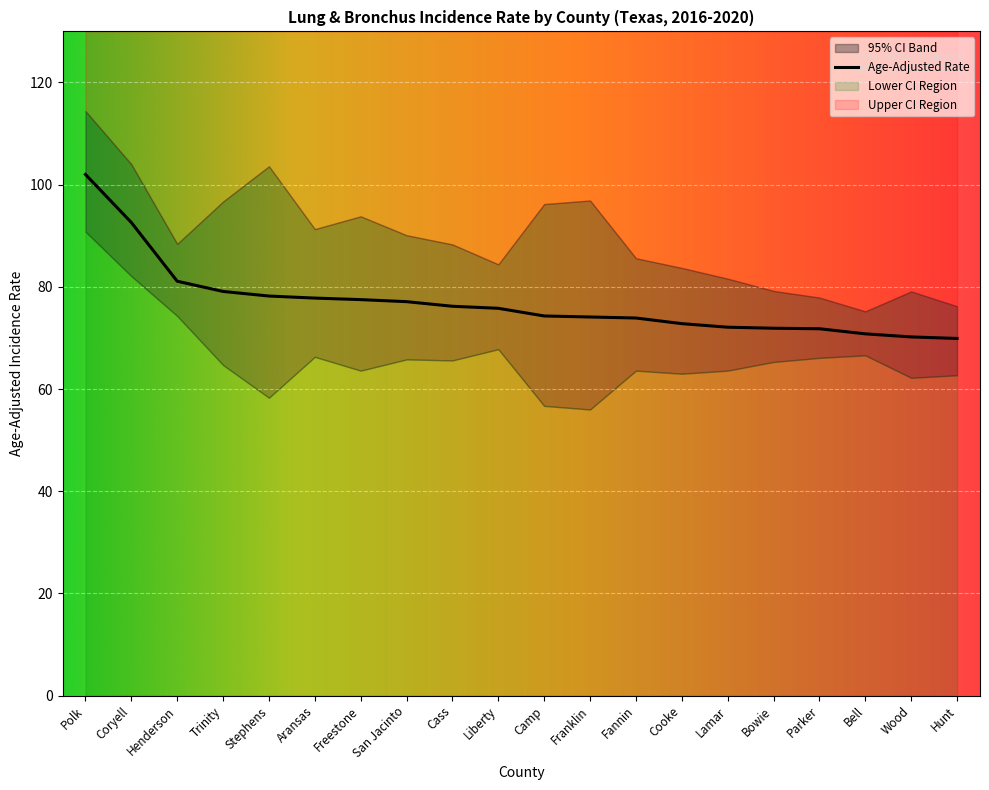

What is the difference between the maximum and minimum values in the Age-Adjusted Rate series?

32.1